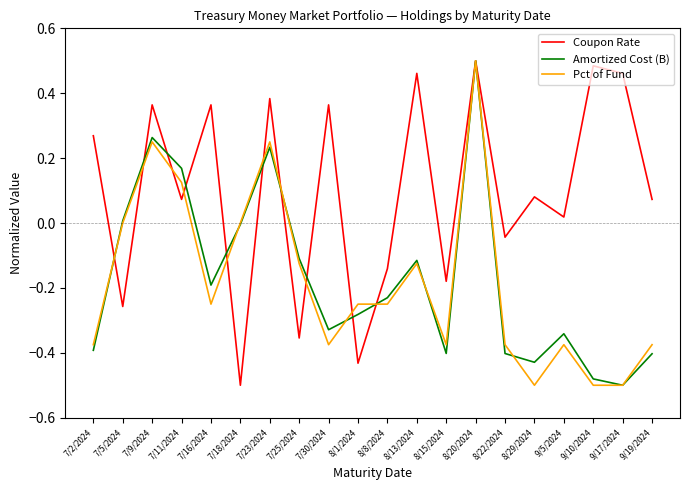

Which series changed the most between 7/23/2024 and 8/22/2024?

Amortized Cost (B)